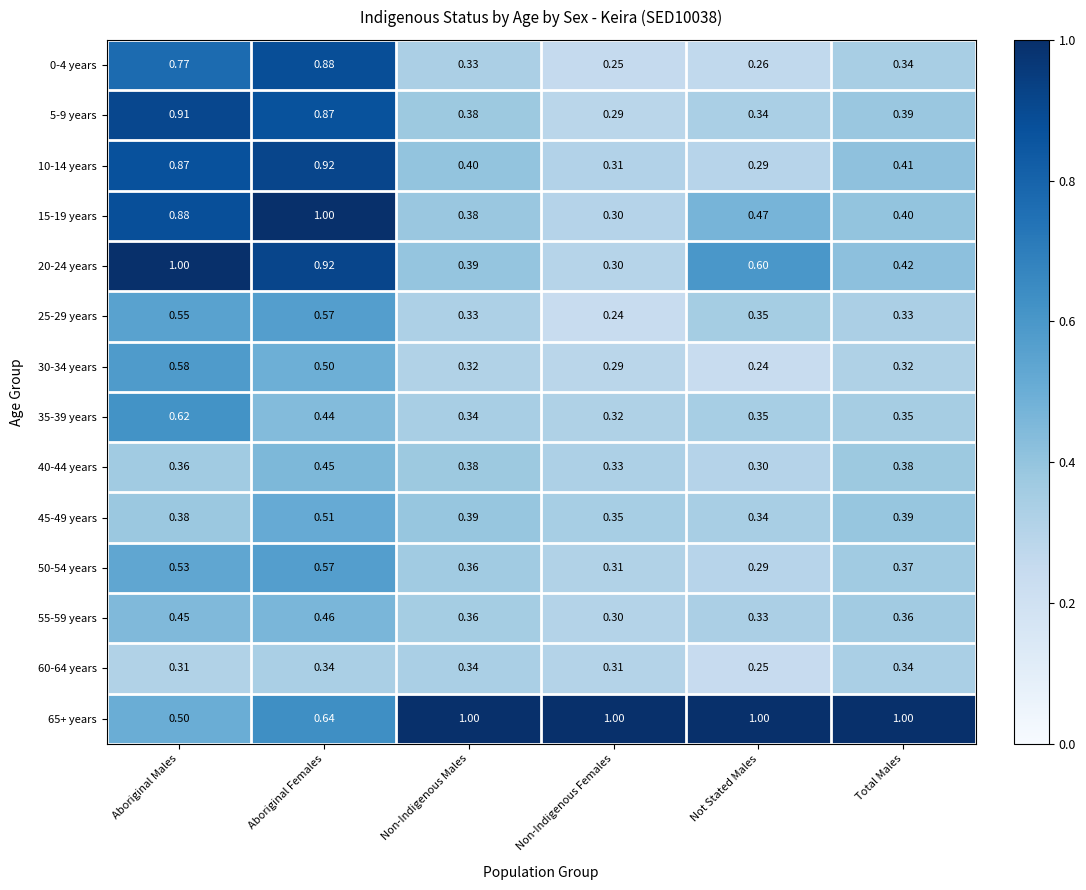

Rank the categories by 15-19 years value from highest to lowest.

Aboriginal Females, Aboriginal Males, Not Stated Males, Total Males, Non-Indigenous Males, Non-Indigenous Females